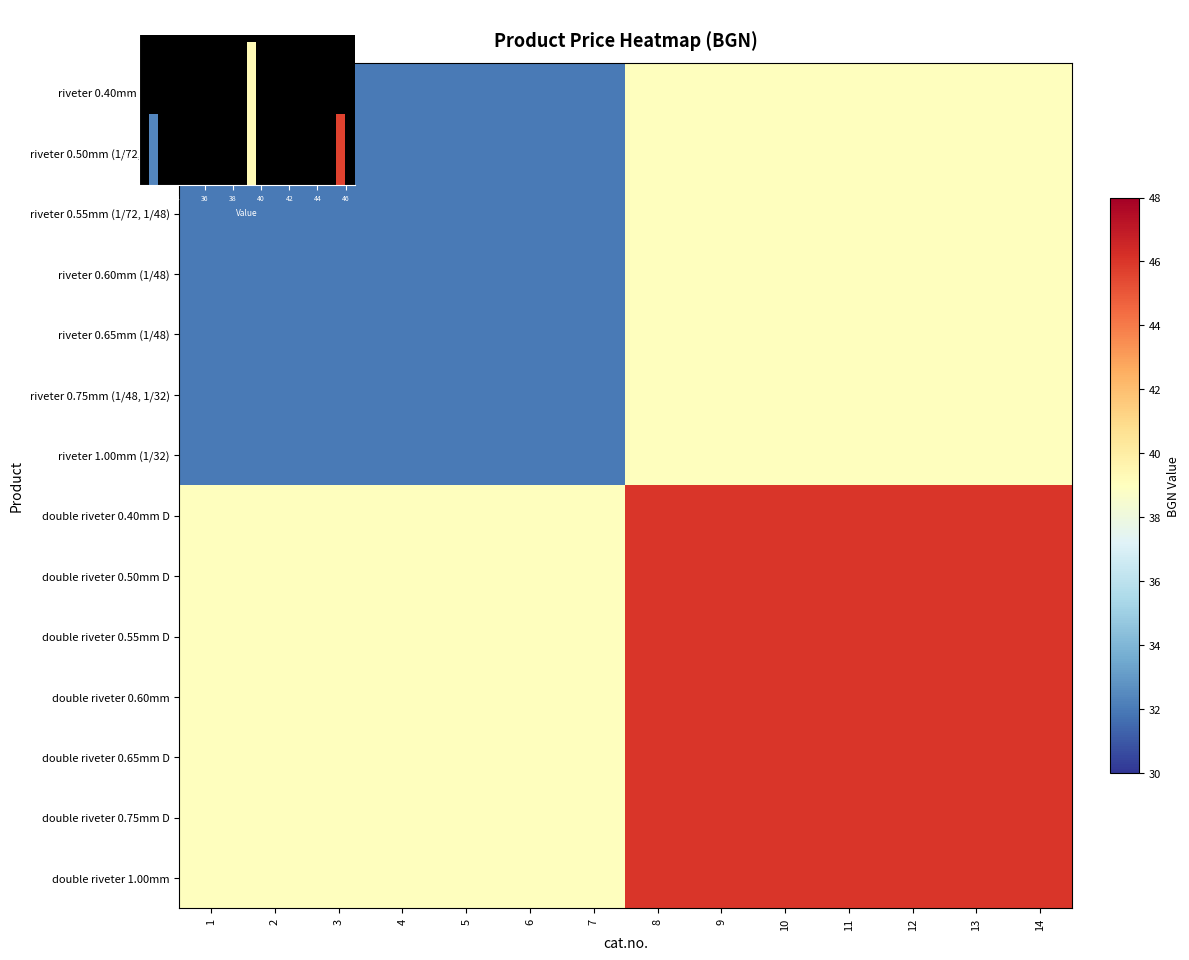

Between 2 and 3, which is larger?

2